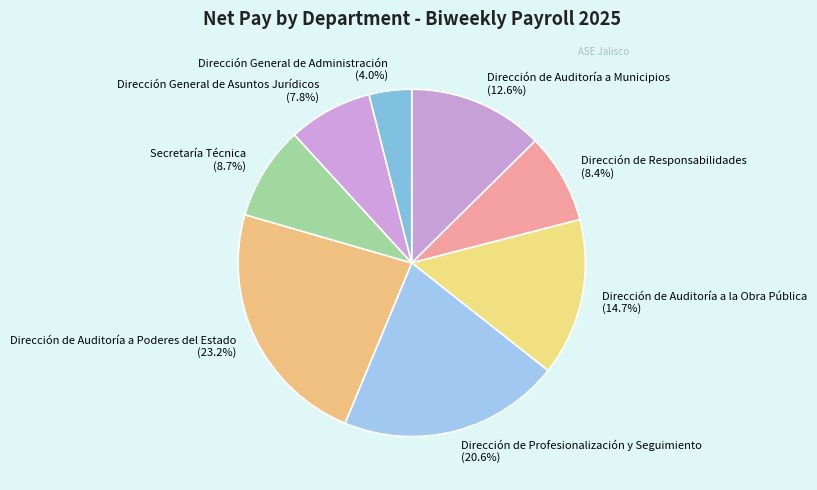

Which slice is the largest?

Dirección de Auditoría a Poderes del Estado